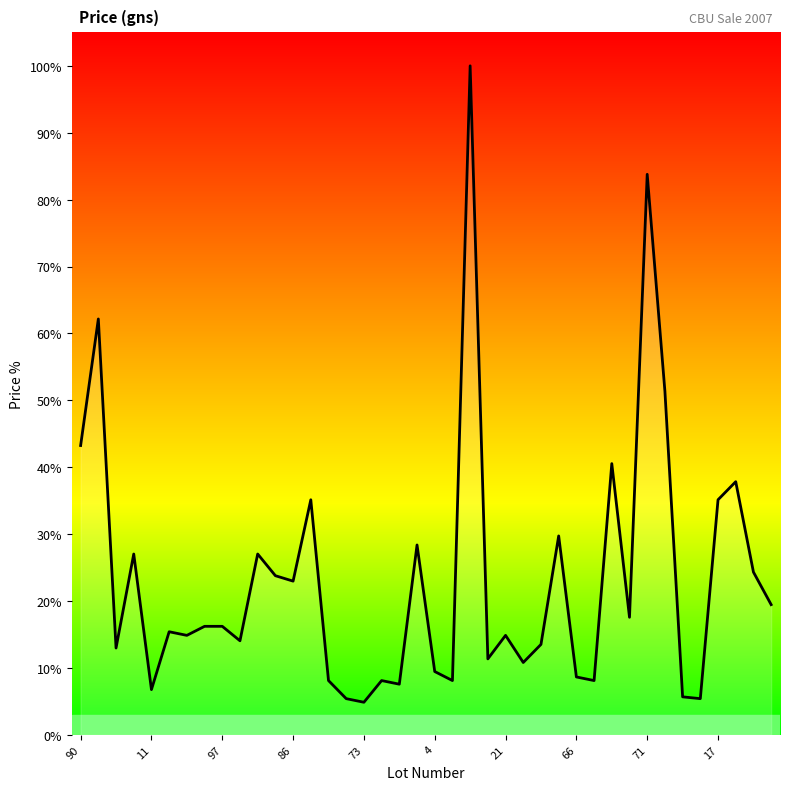

Does the chart have visible grid lines?

No